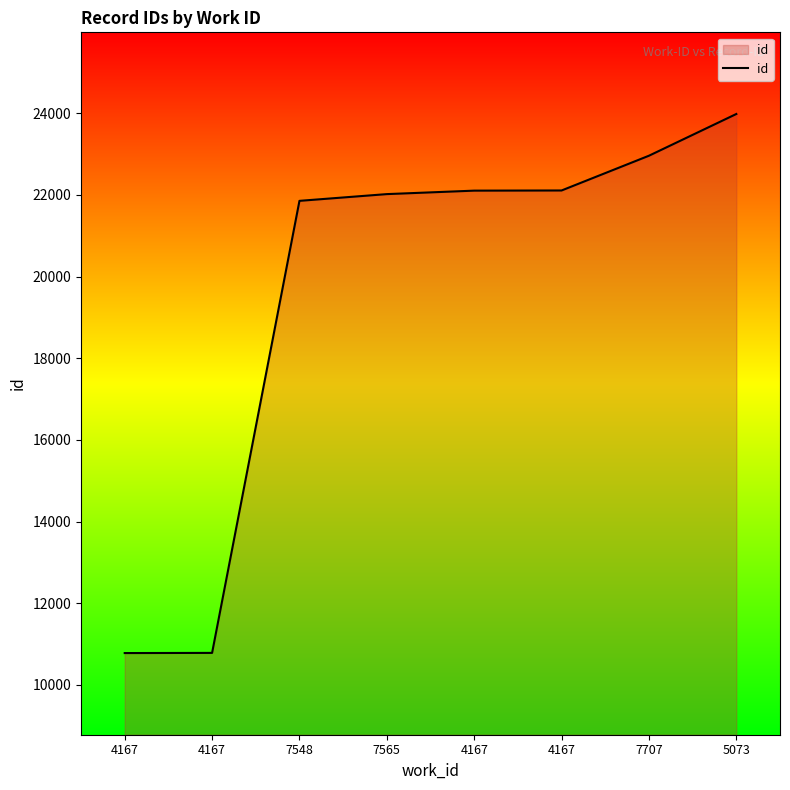

How many lines are shown in the chart?

1